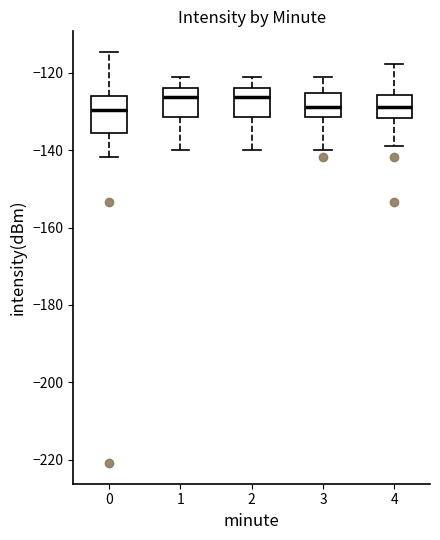

Reading left to right, transcribe this box plot: for each box, give where its median line is, the range the box spans, and where its two whiskers end, as read against the y-axis. The values are not printed on the chart, so give them approximately, as read against the axis.

0: median -130, box -136 to -126, whiskers -142 to -114
1: median -126, box -132 to -124, whiskers -140 to -122
2: median -126, box -132 to -124, whiskers -140 to -122
3: median -128, box -132 to -126, whiskers -140 to -122
4: median -128, box -132 to -126, whiskers -140 to -118